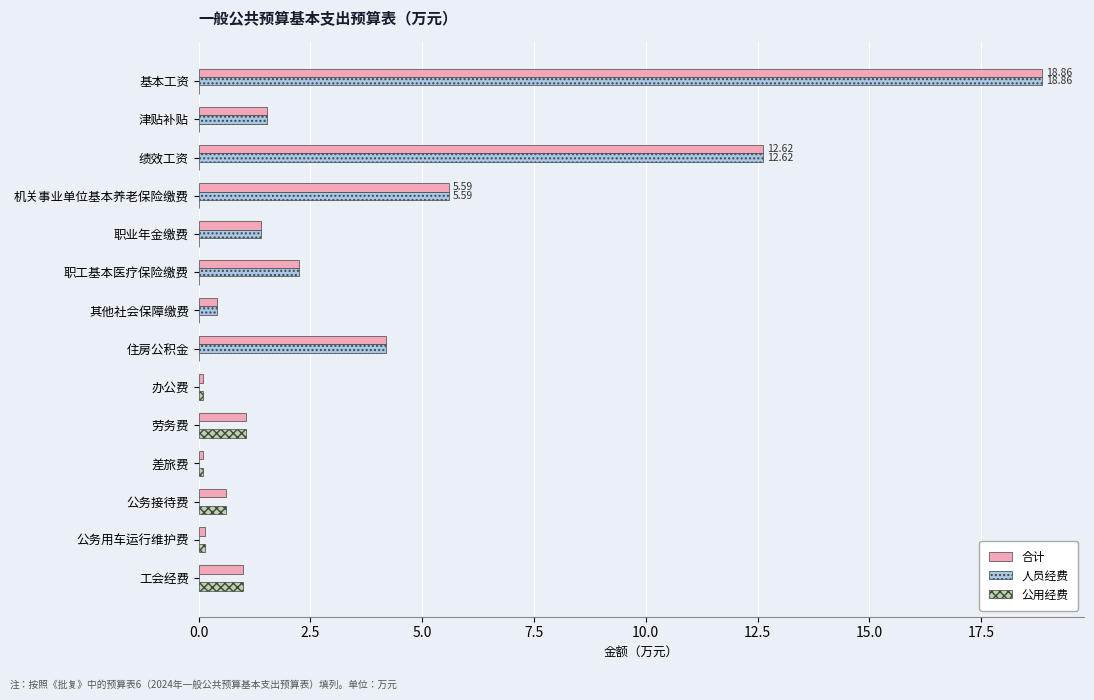

Which category has the highest value in the 合计 series?

基本工资